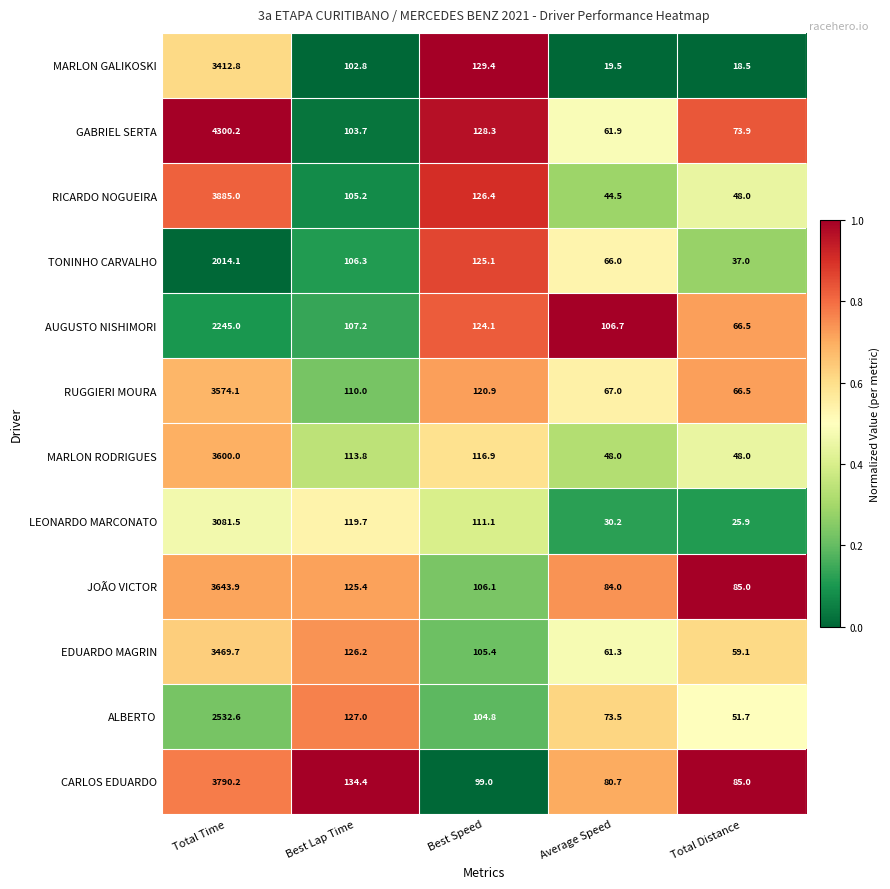

Which series has the widest spread of values?

GABRIEL SERTA